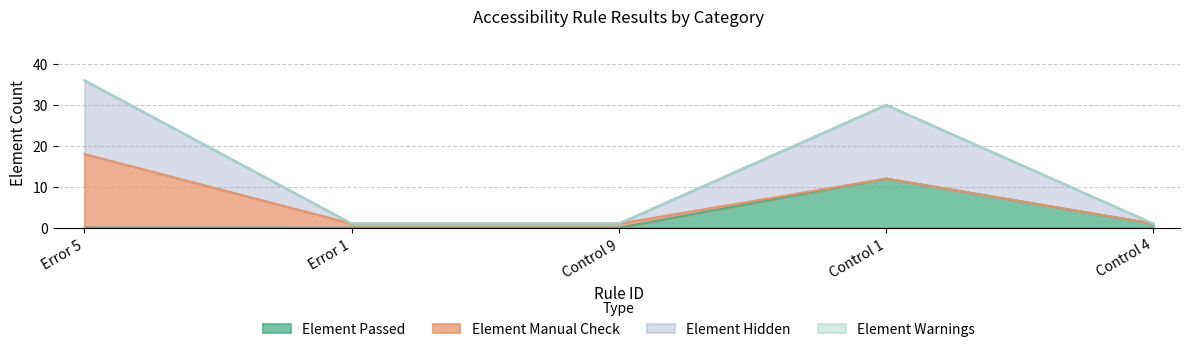

How many lines are shown in the chart?

4